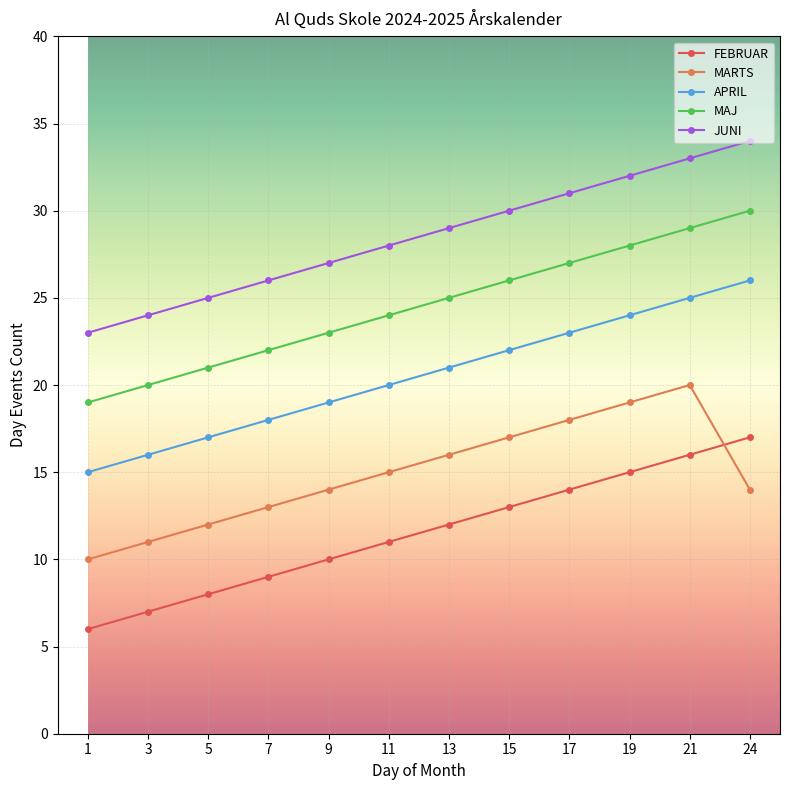

Is it true that MAJ equals 9 at 1?

False